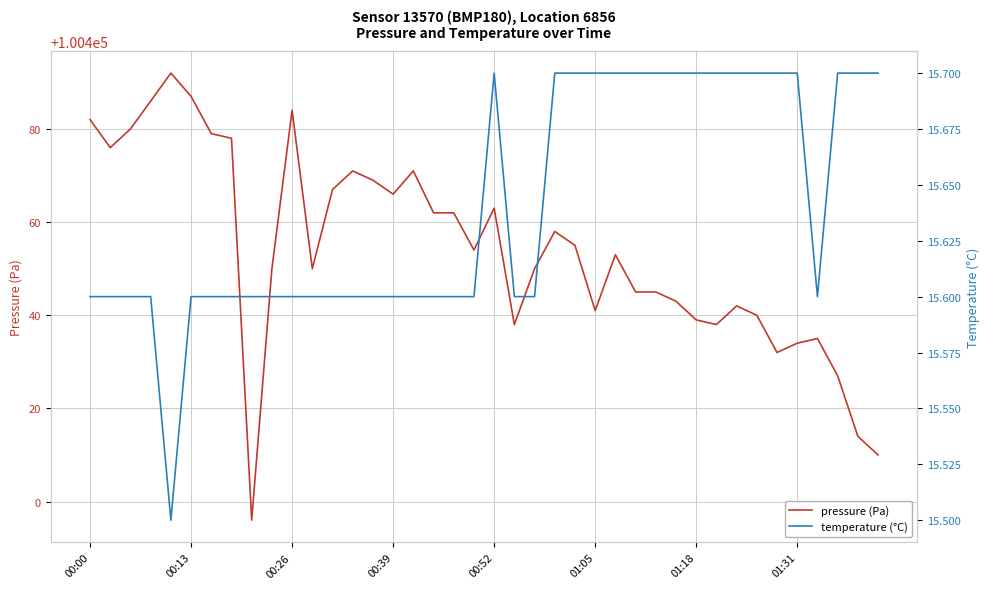

Which series changed the most between 8 and 32?

pressure (Pa)